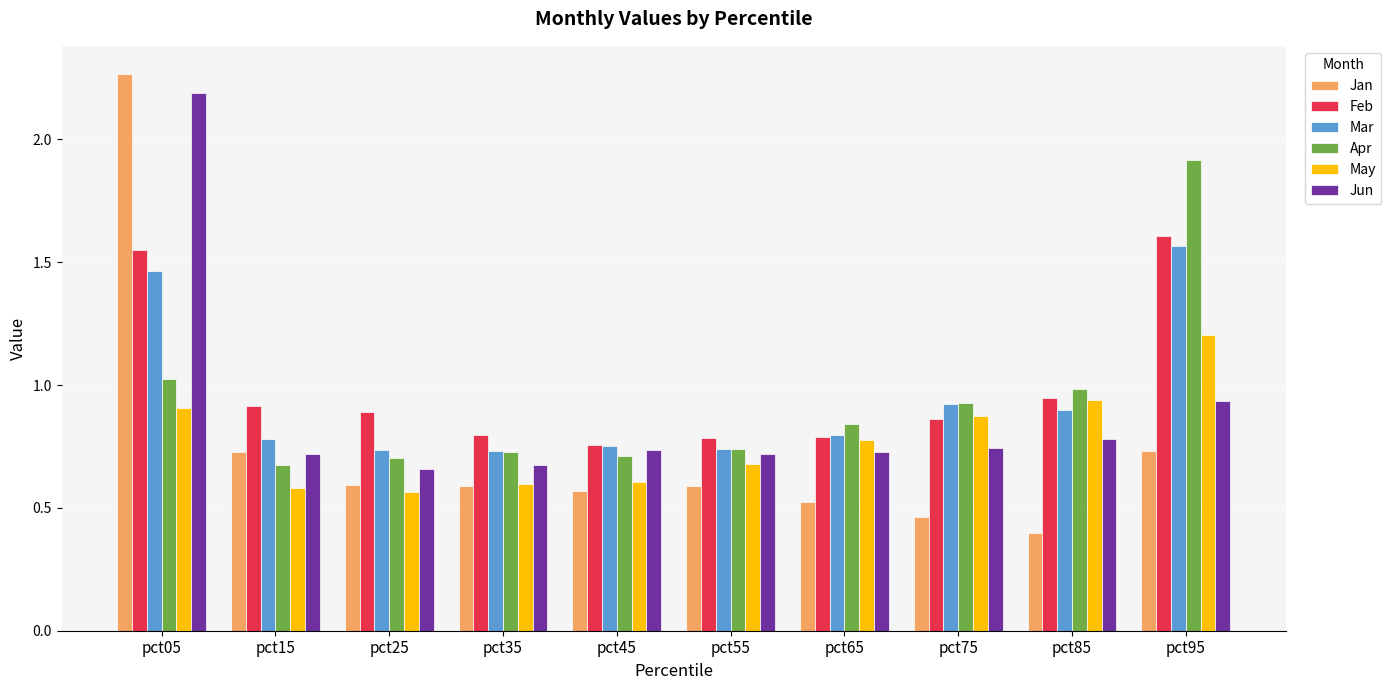

Which series has the widest spread of values?

Jan